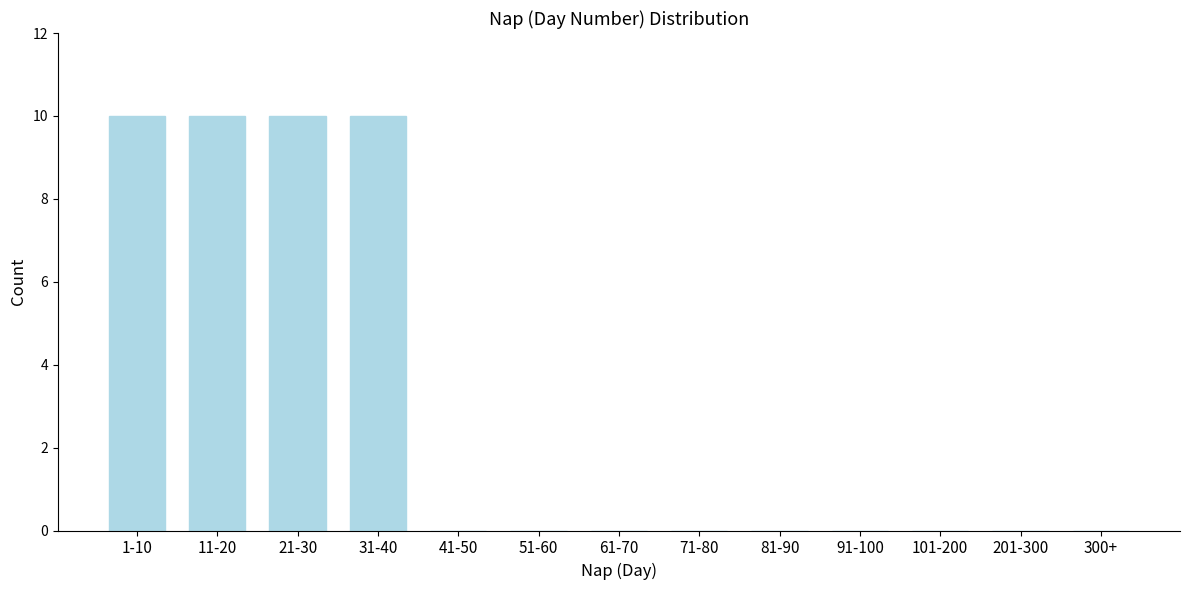

Reading left to right, list all the values displayed in this chart.

1-10=10	11-20=10	21-30=10	31-40=10	41-50=0	51-60=0	61-70=0	71-80=0	81-90=0	91-100=0	101-200=0	201-300=0	300+=0